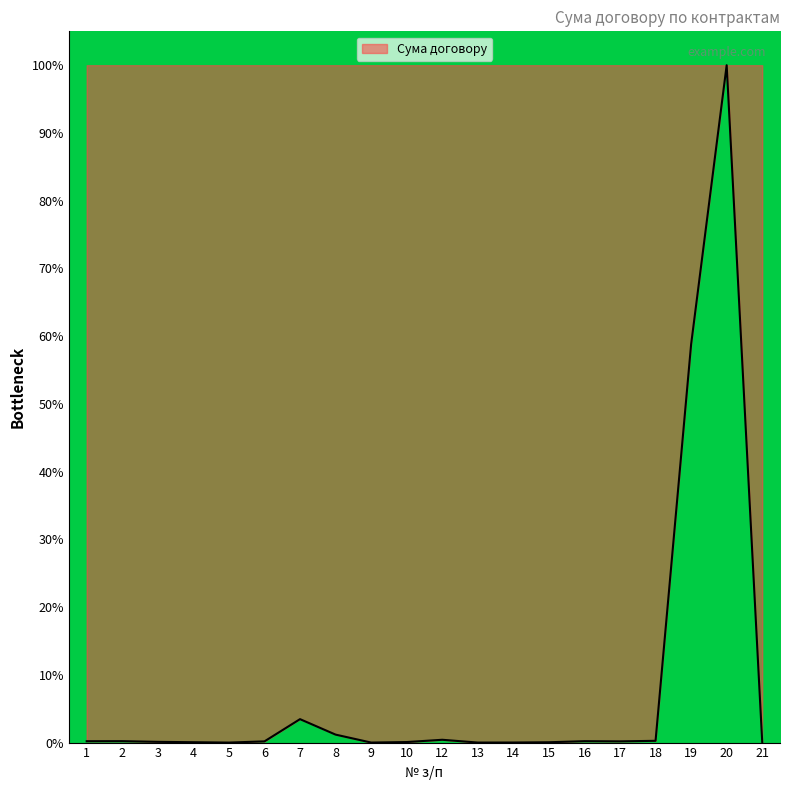

What is the change in value from 9 to 18?

+0.3